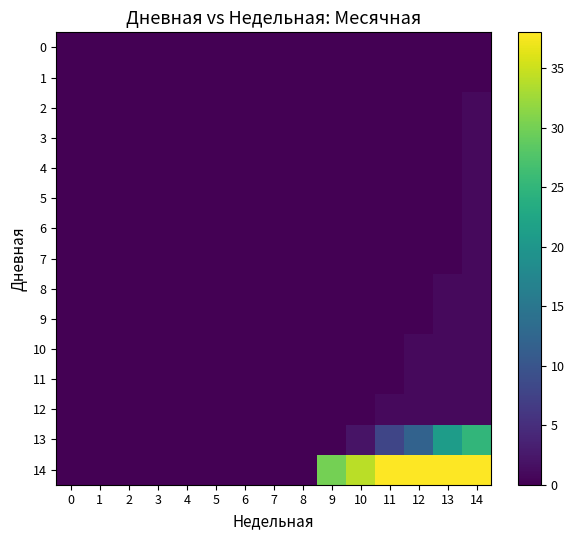

Reading left to right, transcribe all the data shown in this chart.

0: 0=0	1=0	2=0	3=0	4=0	5=0	6=0	7=0	8=0	9=0	10=0	11=0	12=0	13=0	14=0
1: 0=0	1=0	2=0	3=0	4=0	5=0	6=0	7=0	8=0	9=0	10=0	11=0	12=0	13=0	14=0
2: 0=0	1=0	2=0	3=0	4=0	5=0	6=0	7=0	8=0	9=0	10=0	11=0	12=0	13=0	14=1
3: 0=0	1=0	2=0	3=0	4=0	5=0	6=0	7=0	8=0	9=0	10=0	11=0	12=0	13=0	14=1
4: 0=0	1=0	2=0	3=0	4=0	5=0	6=0	7=0	8=0	9=0	10=0	11=0	12=0	13=0	14=1
5: 0=0	1=0	2=0	3=0	4=0	5=0	6=0	7=0	8=0	9=0	10=0	11=0	12=0	13=0	14=1
6: 0=0	1=0	2=0	3=0	4=0	5=0	6=0	7=0	8=0	9=0	10=0	11=0	12=0	13=0	14=1
7: 0=0	1=0	2=0	3=0	4=0	5=0	6=0	7=0	8=0	9=0	10=0	11=0	12=0	13=0	14=1
8: 0=0	1=0	2=0	3=0	4=0	5=0	6=0	7=0	8=0	9=0	10=0	11=0	12=0	13=1	14=1
9: 0=0	1=0	2=0	3=0	4=0	5=0	6=0	7=0	8=0	9=0	10=0	11=0	12=0	13=1	14=1
10: 0=0	1=0	2=0	3=0	4=0	5=0	6=0	7=0	8=0	9=0	10=0	11=0	12=1	13=1	14=1
11: 0=0	1=0	2=0	3=0	4=0	5=0	6=0	7=0	8=0	9=0	10=0	11=0	12=1	13=1	14=1
12: 0=0	1=0	2=0	3=0	4=0	5=0	6=0	7=0	8=0	9=0	10=0	11=1	12=1	13=1	14=1
13: 0=0	1=0	2=0	3=0	4=0	5=0	6=0	7=0	8=0	9=0	10=2	11=8	12=12	13=21	14=25
14: 0=0	1=0	2=0	3=0	4=0	5=0	6=0	7=0	8=0	9=30	10=34	11=38	12=38	13=38	14=38